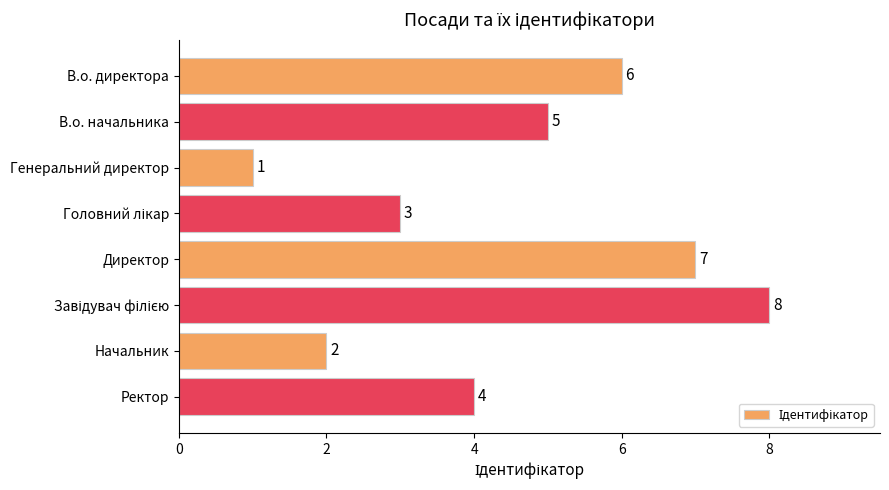

Which label corresponds to the smallest value in the chart?

Генеральний директор